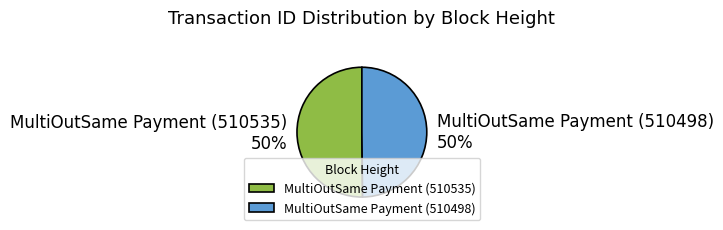

How many segments does this pie chart have?

2